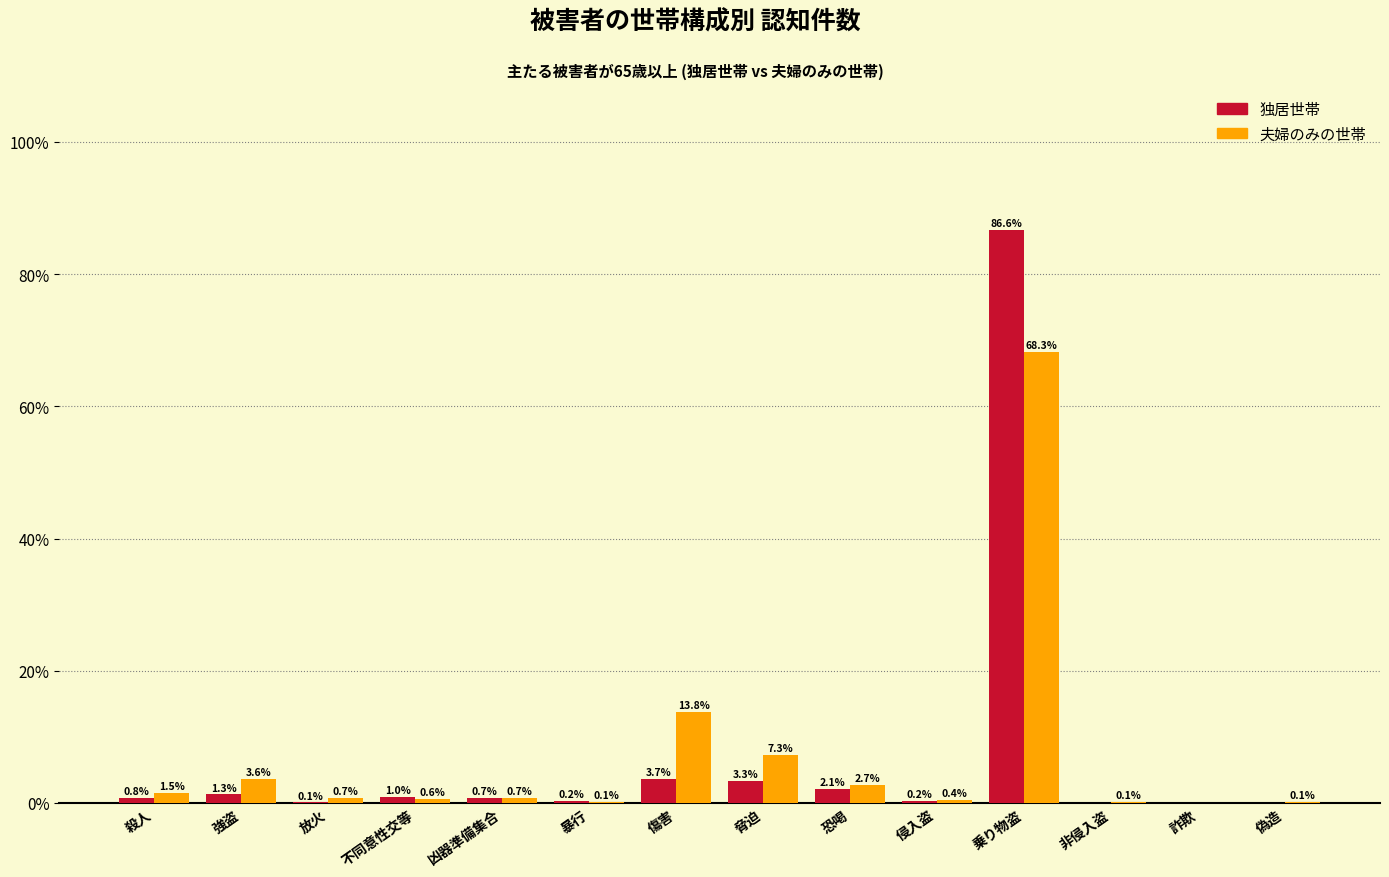

At which label is 夫婦のみの世帯 closest to 34?

傷害